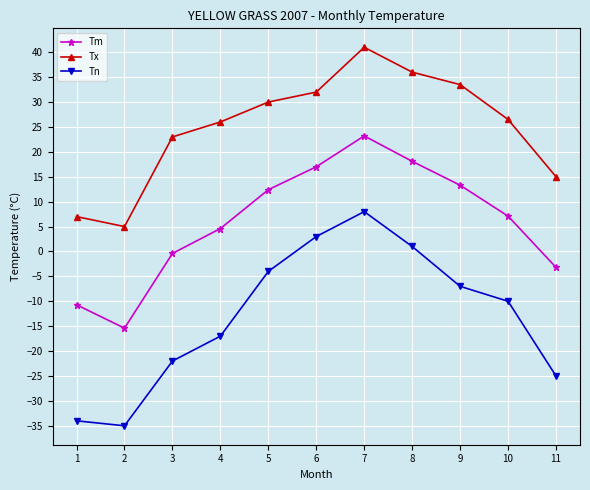

Which series has the largest total across all categories?

Tx